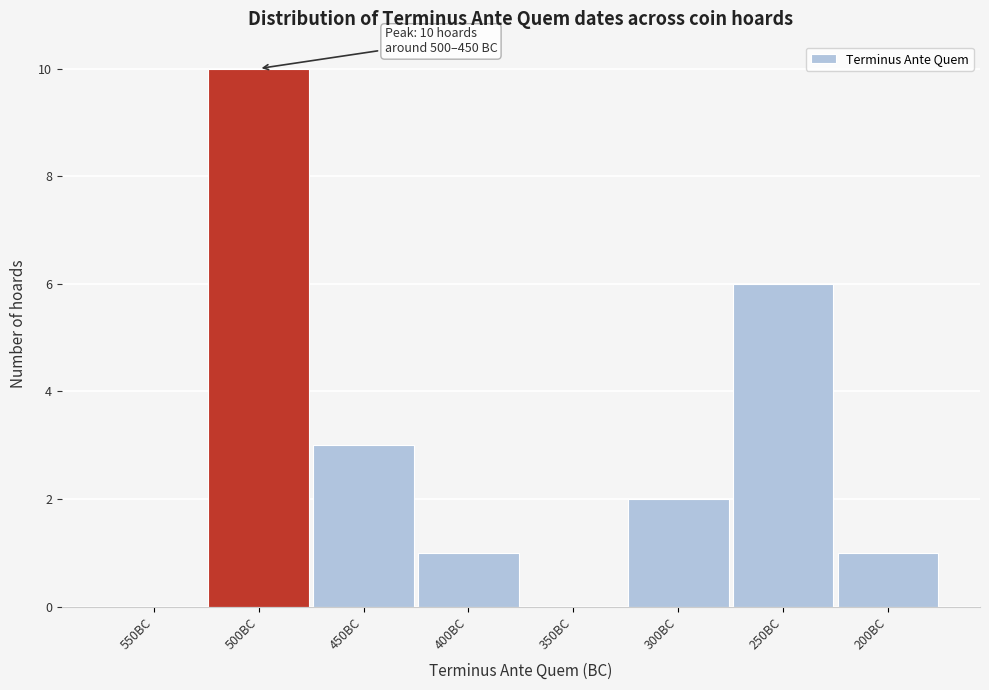

Reading left to right, extract all data points from this chart.

550BC=0	500BC=10	450BC=3	400BC=1	350BC=0	300BC=2	250BC=6	200BC=1